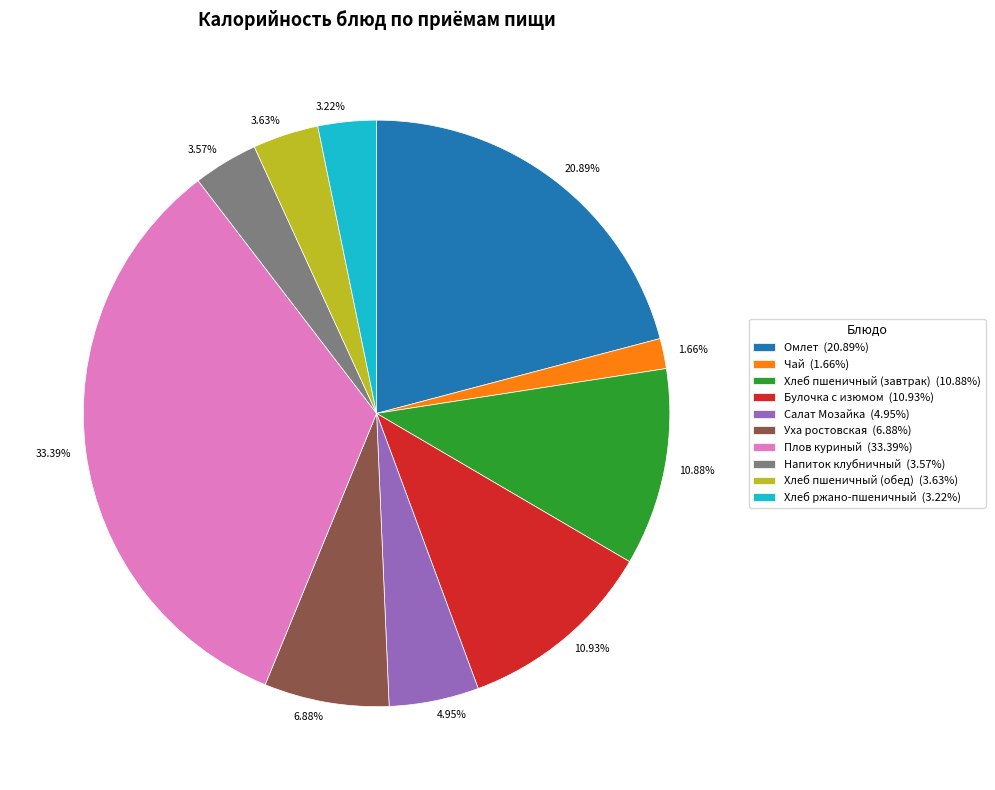

Is it true that Омлет is 31% of the pie?

False